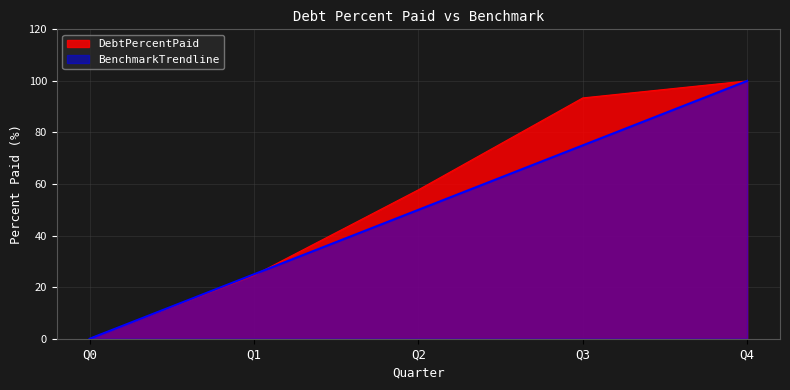

Between Q0 and Q1, which is larger?

Q1